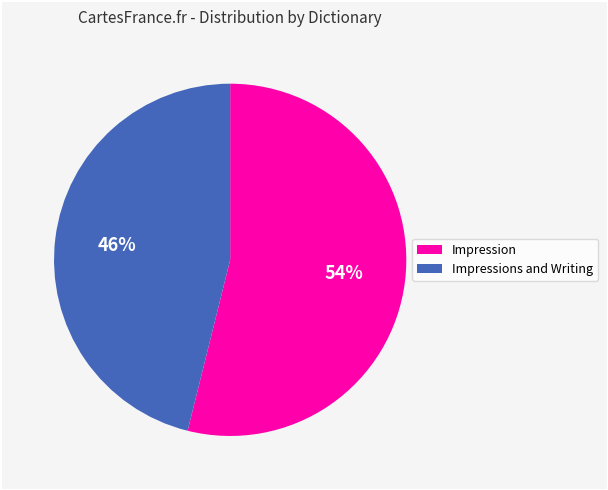

To the nearest percent, what is the difference between the largest and smallest slice percentages?

8%